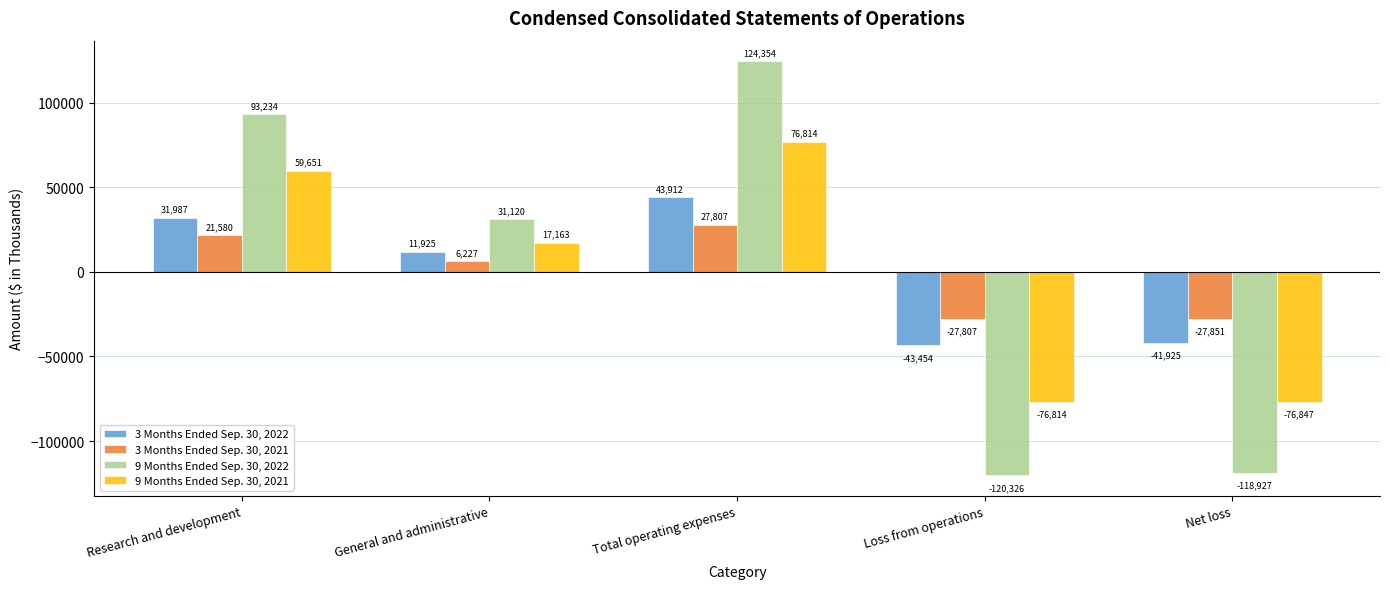

At which label does 3 Months Ended Sep. 30, 2021 first exceed 6227?

Research and development